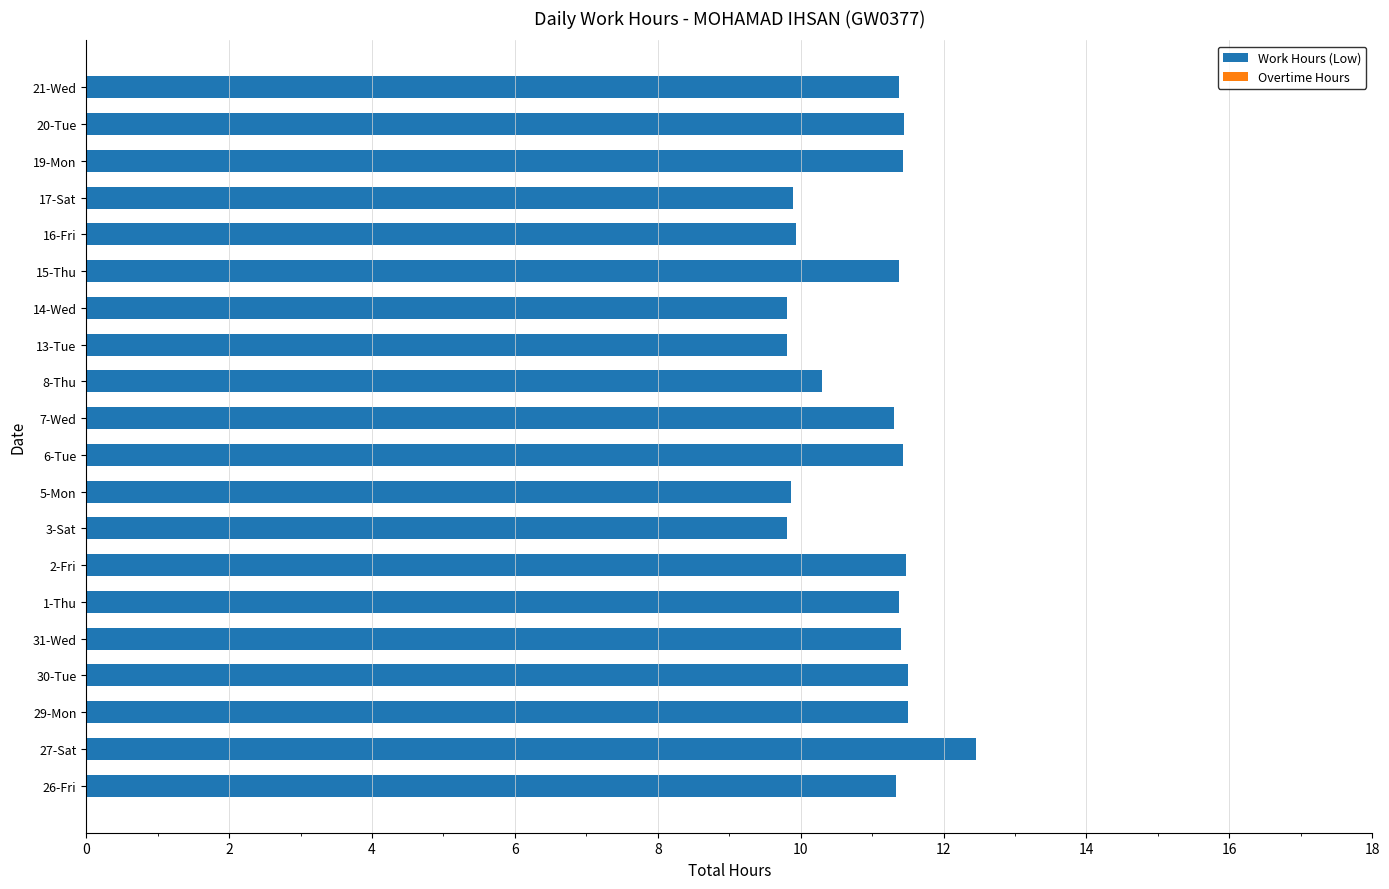

True or false: the data shows 2.0 at 14-Wed.

False